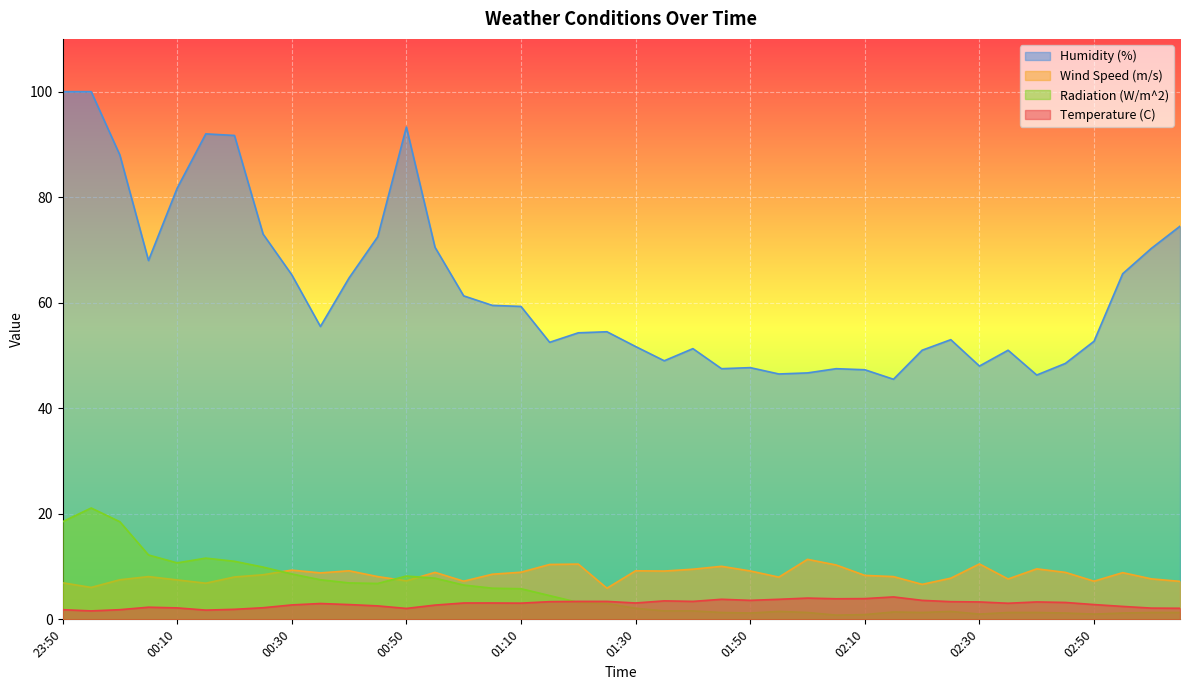

After their last crossing, which series has the higher values: Temperature (C) or Radiation (W/m^2)?

Temperature (C)